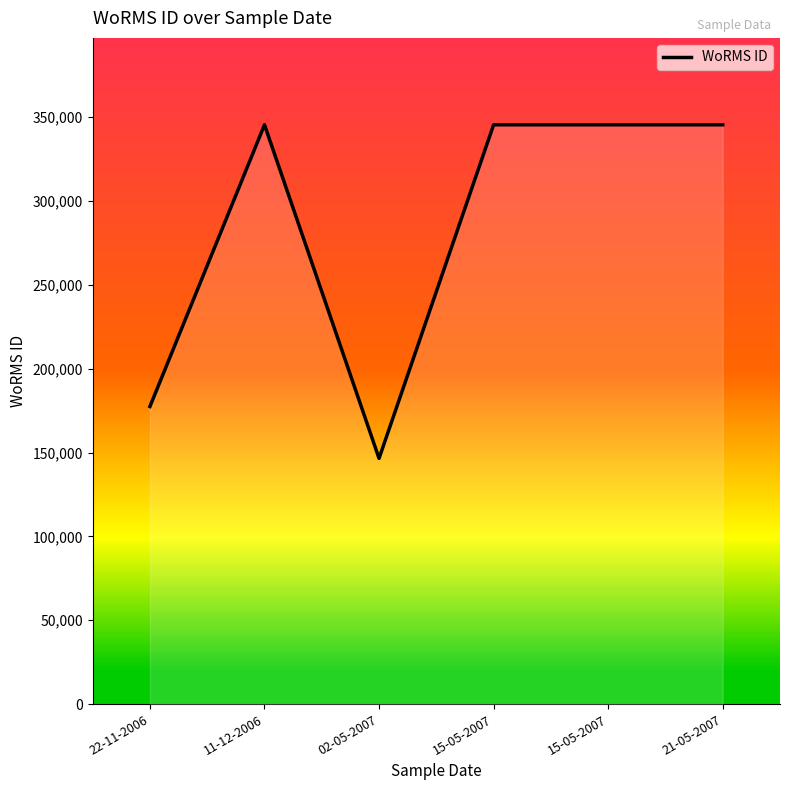

What is the change in value from 22-11-2006 to 15-05-2007?

+168016